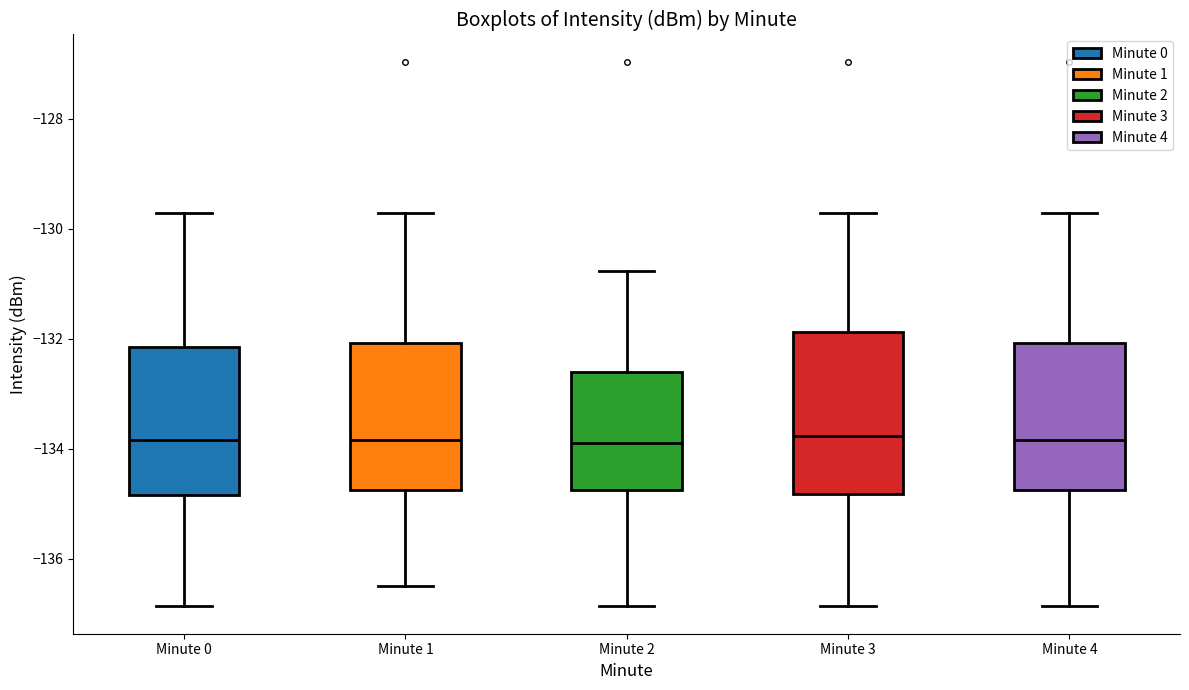

Where is the upper edge of the box for Minute 2 on the y-axis? The values are not printed on the chart, so give them approximately, as read against the axis.

-132.6